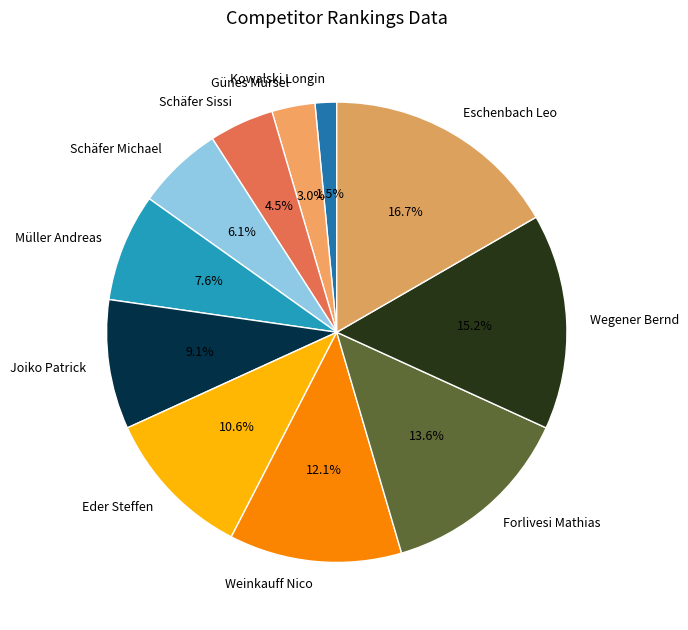

What percentage is the Schäfer Michael slice, to the nearest percent?

6%